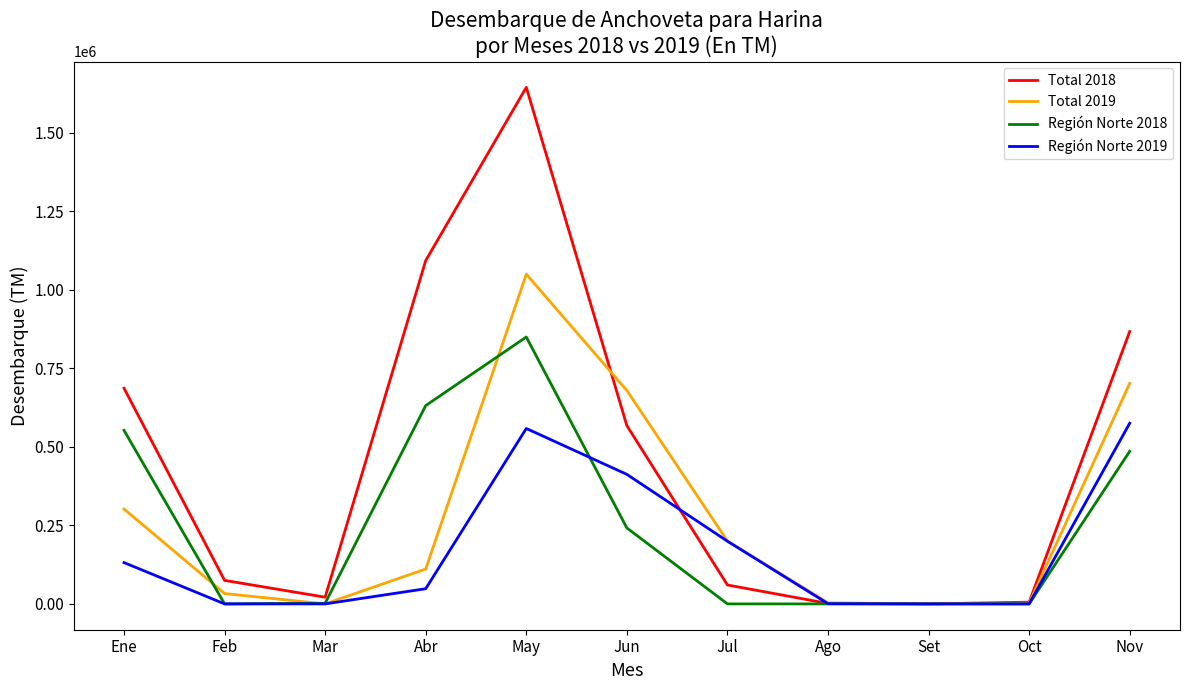

Rank the series by their maximum value, from highest to lowest.

Total 2018, Total 2019, Región Norte 2018, Región Norte 2019